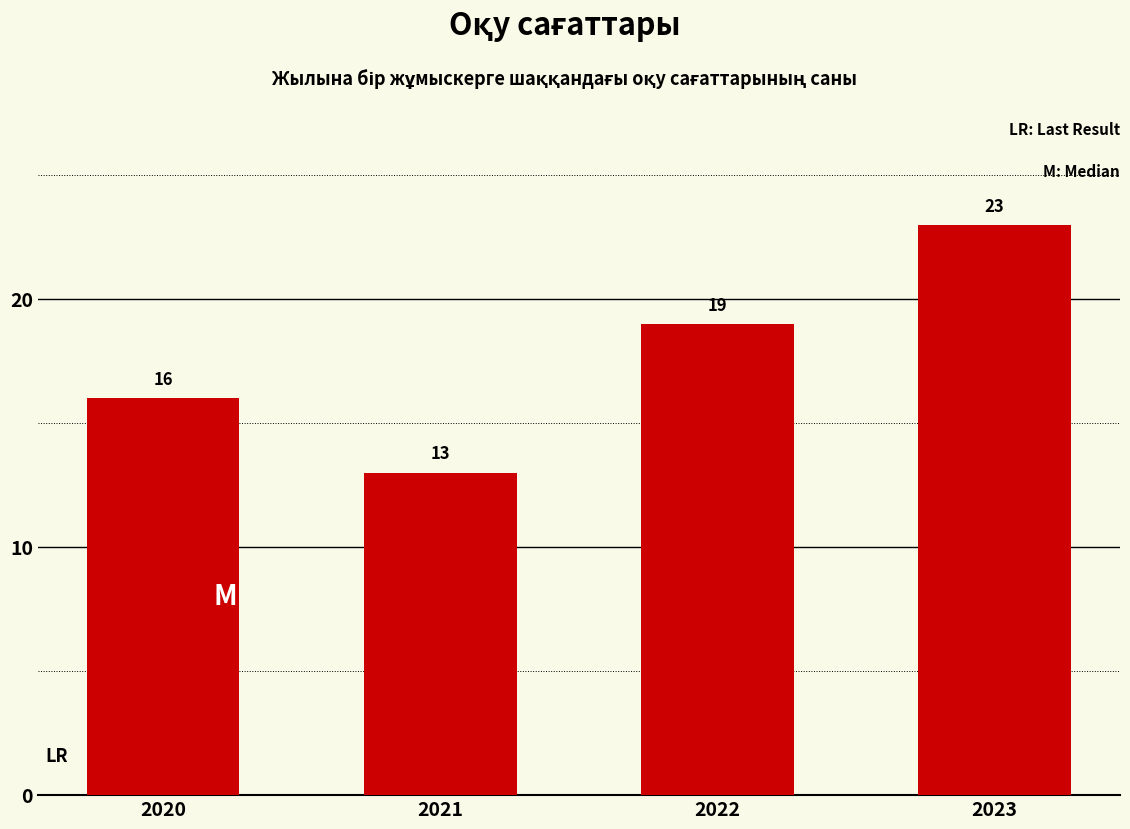

Reading left to right, transcribe all the data shown in this chart.

16	13	19	23